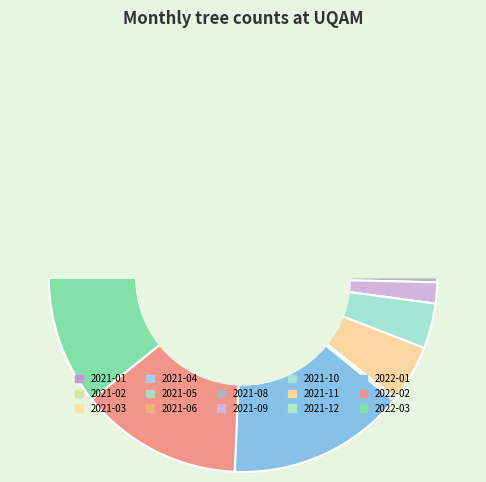

Which category has the smallest portion of the pie?

2021-12